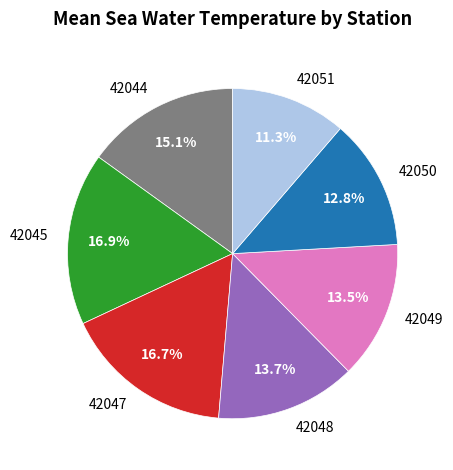

To the nearest percent, what percentage of the pie is 42051?

11%